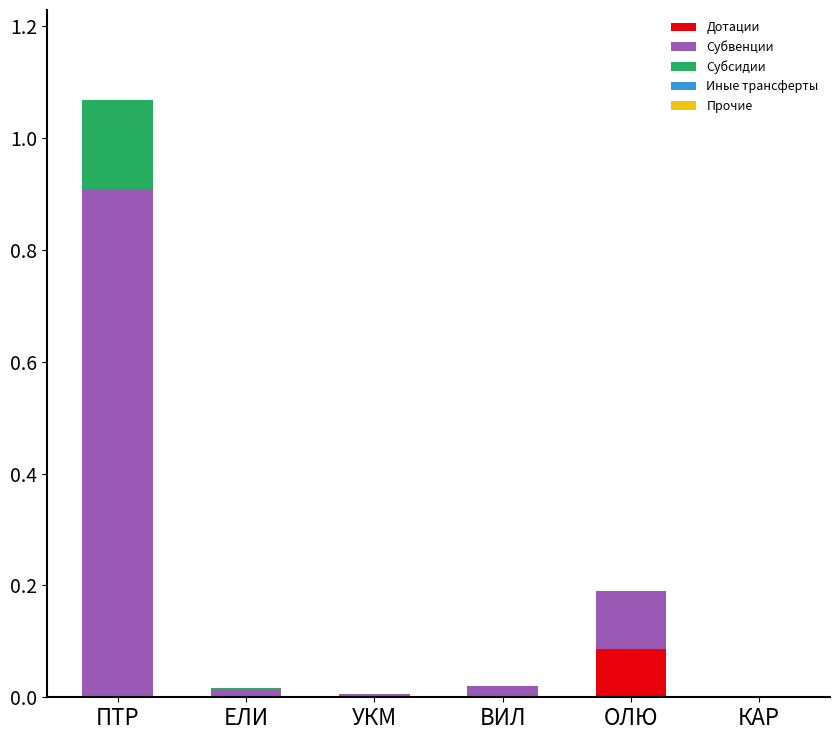

The value of Дотации at ВИЛ is 0.0. True or false?

True